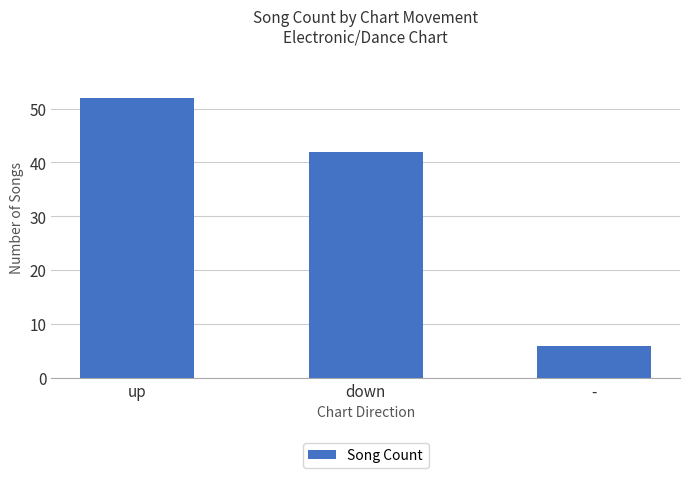

True or false: the data shows 42 at down.

True